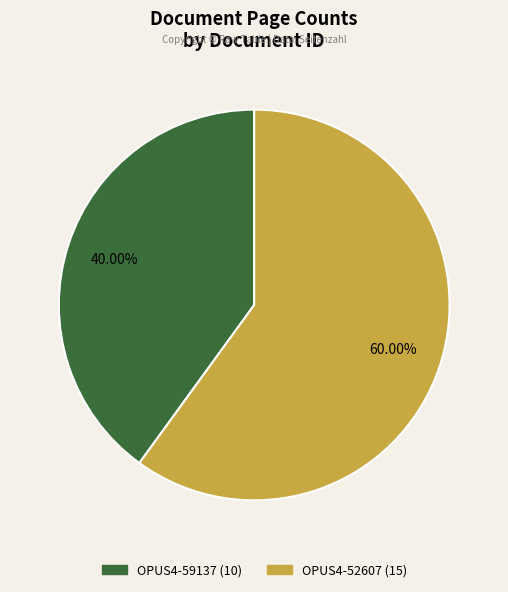

Is there a majority slice in this chart?

Yes